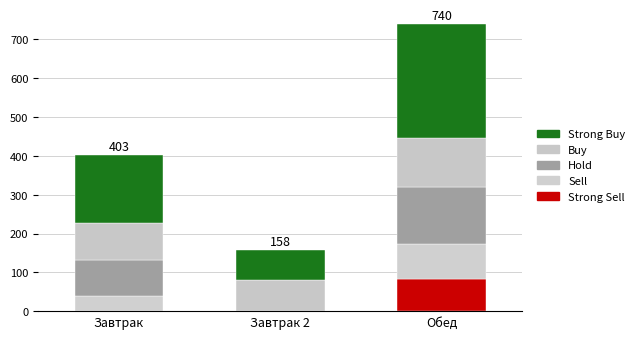

Does the chart contain stacked bars?

Yes